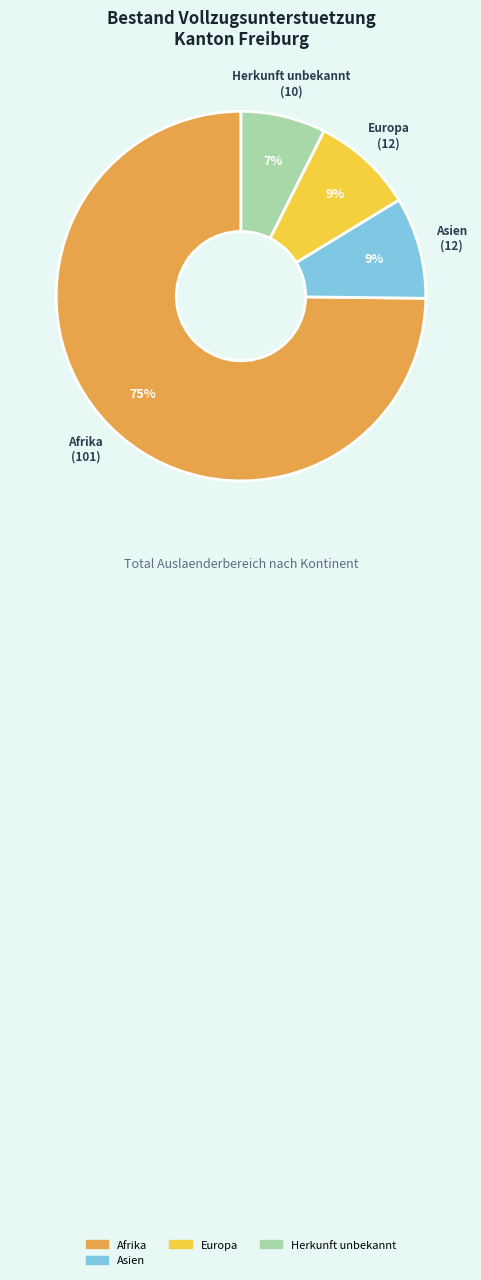

Is there any slice that represents more than half of the pie?

Yes